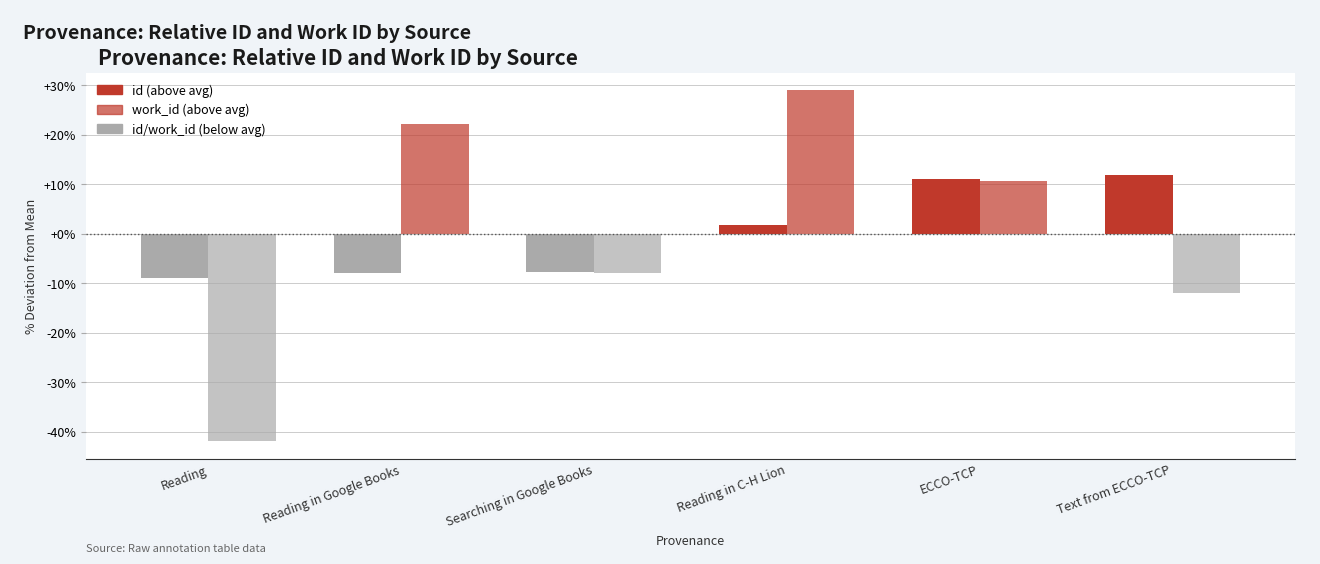

Reading left to right, list all the values displayed in this chart.

id: Reading=-9.0	Reading in Google Books=-8.0	Searching in Google Books=-7.7	Reading in C-H Lion=1.7	ECCO-TCP=11.1	Text from ECCO-TCP=11.8
work_id: Reading=-41.9	Reading in Google Books=22.2	Searching in Google Books=-7.9	Reading in C-H Lion=29.0	ECCO-TCP=10.7	Text from ECCO-TCP=-12.0